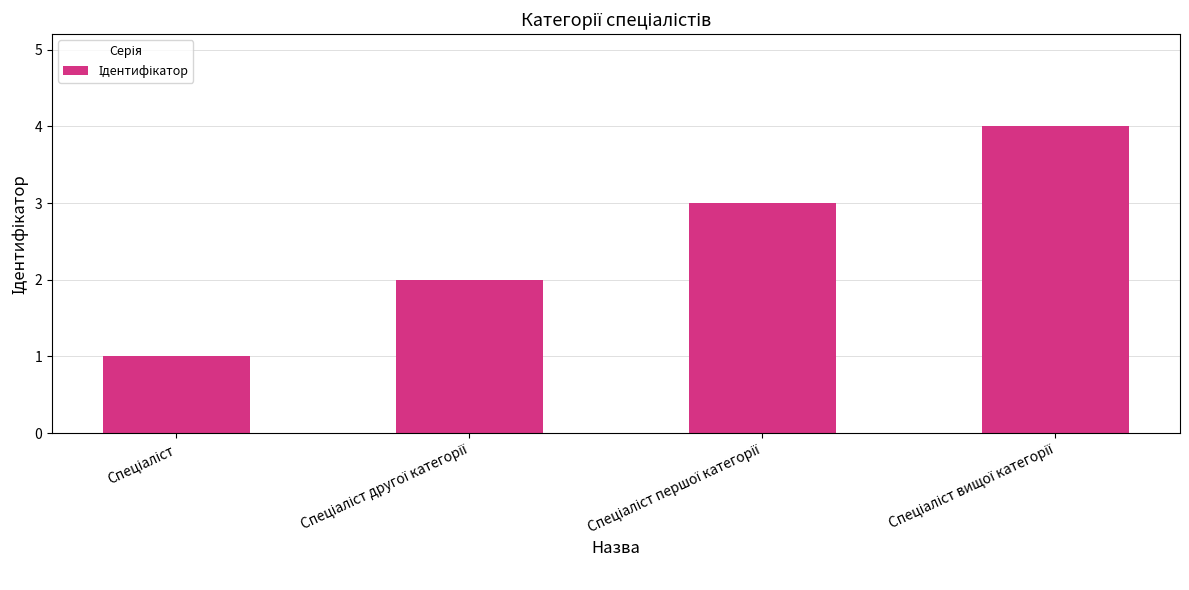

How many values are below 3?

2